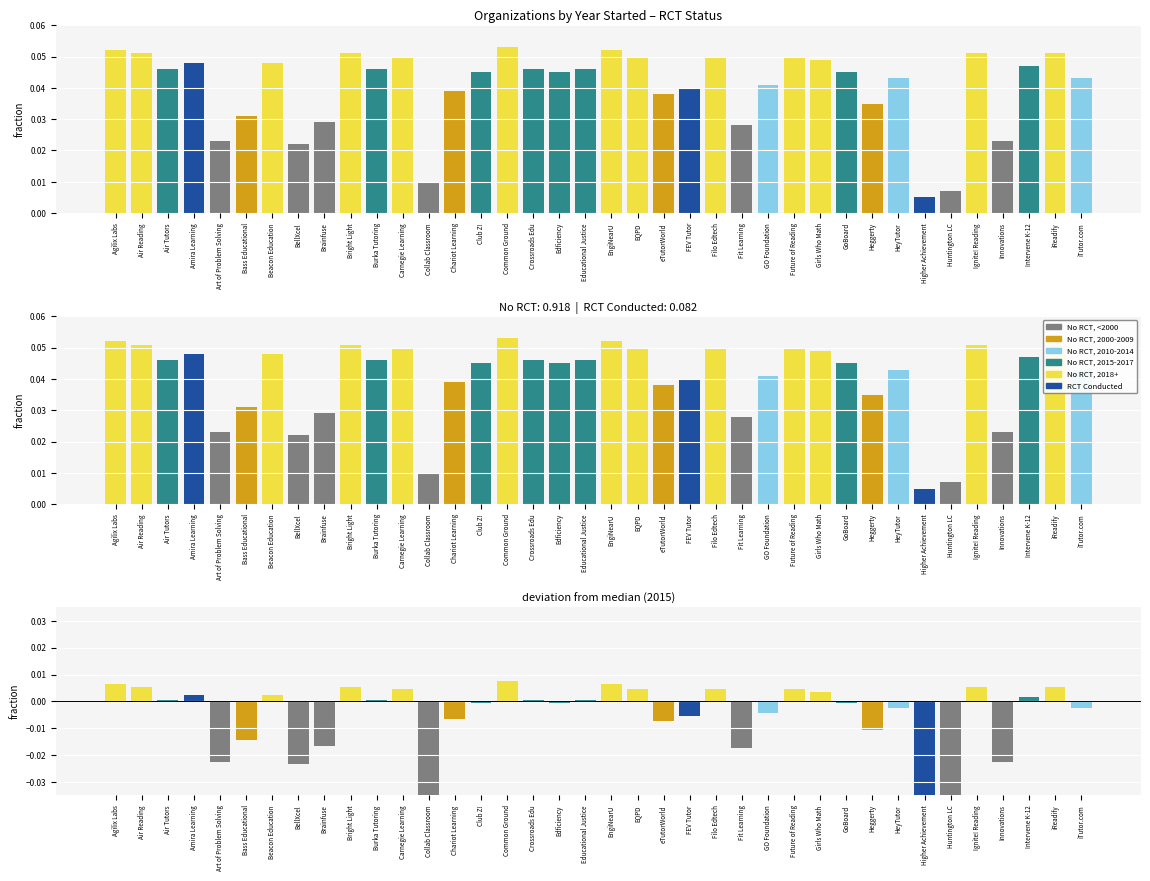

Where is the data nearest to the value 0?

Higher Achievement